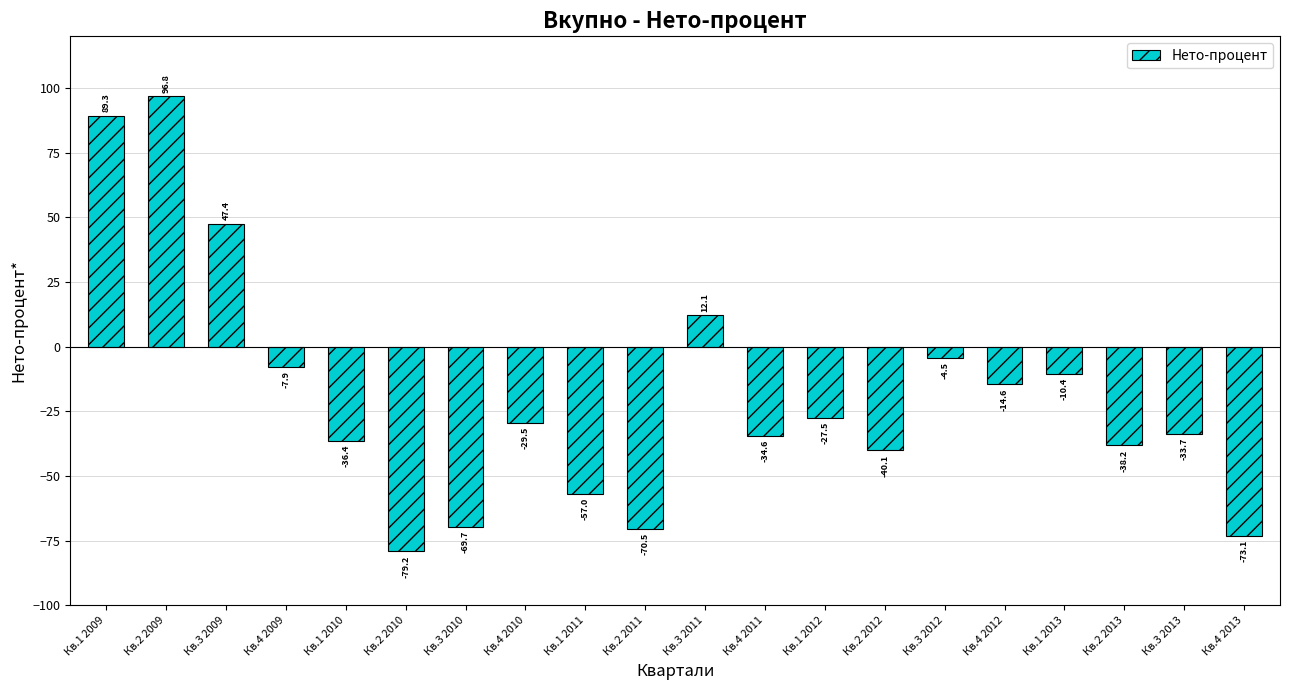

What position from the right is Кв.3 2012?

6